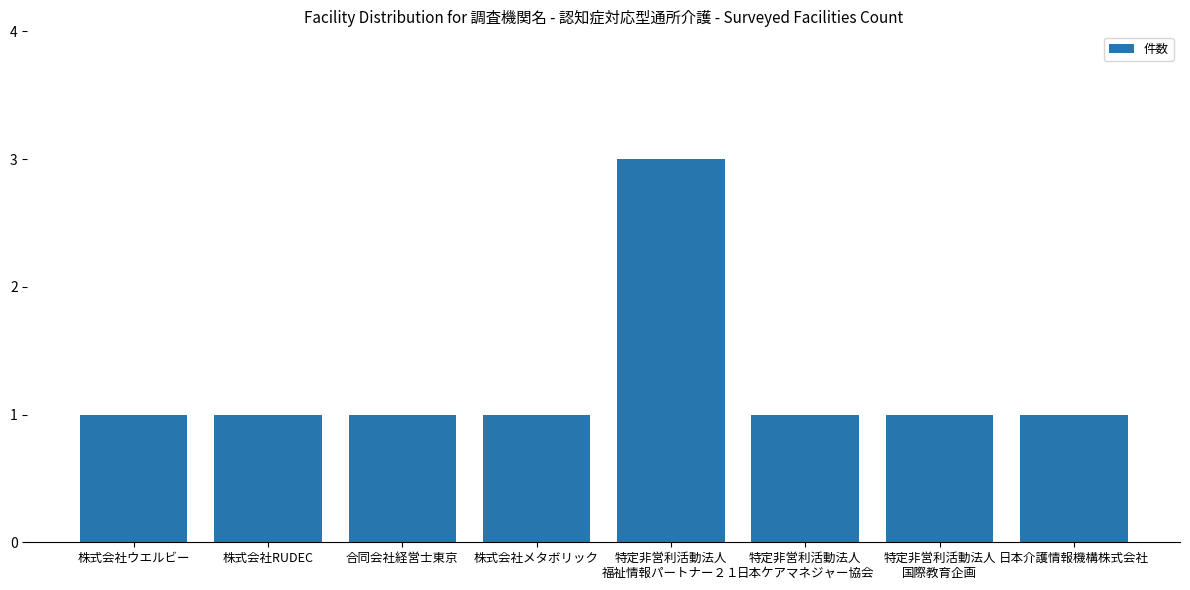

The value at 株式会社RUDEC is 0. True or false?

False